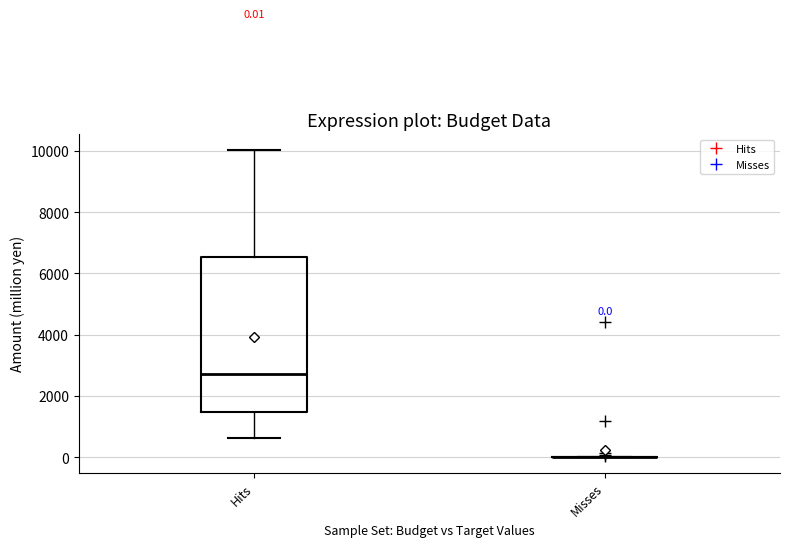

Which box is the tallest, from its lower edge to its upper edge?

Hits